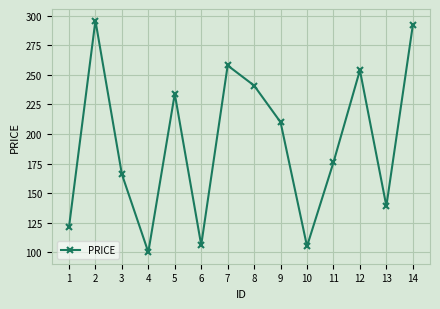

Reading left to right, list all the values displayed in this chart.

1=121	2=296	3=166	4=100	5=234	6=106	7=258	8=241	9=210	10=105	11=176	12=254	13=139	14=292